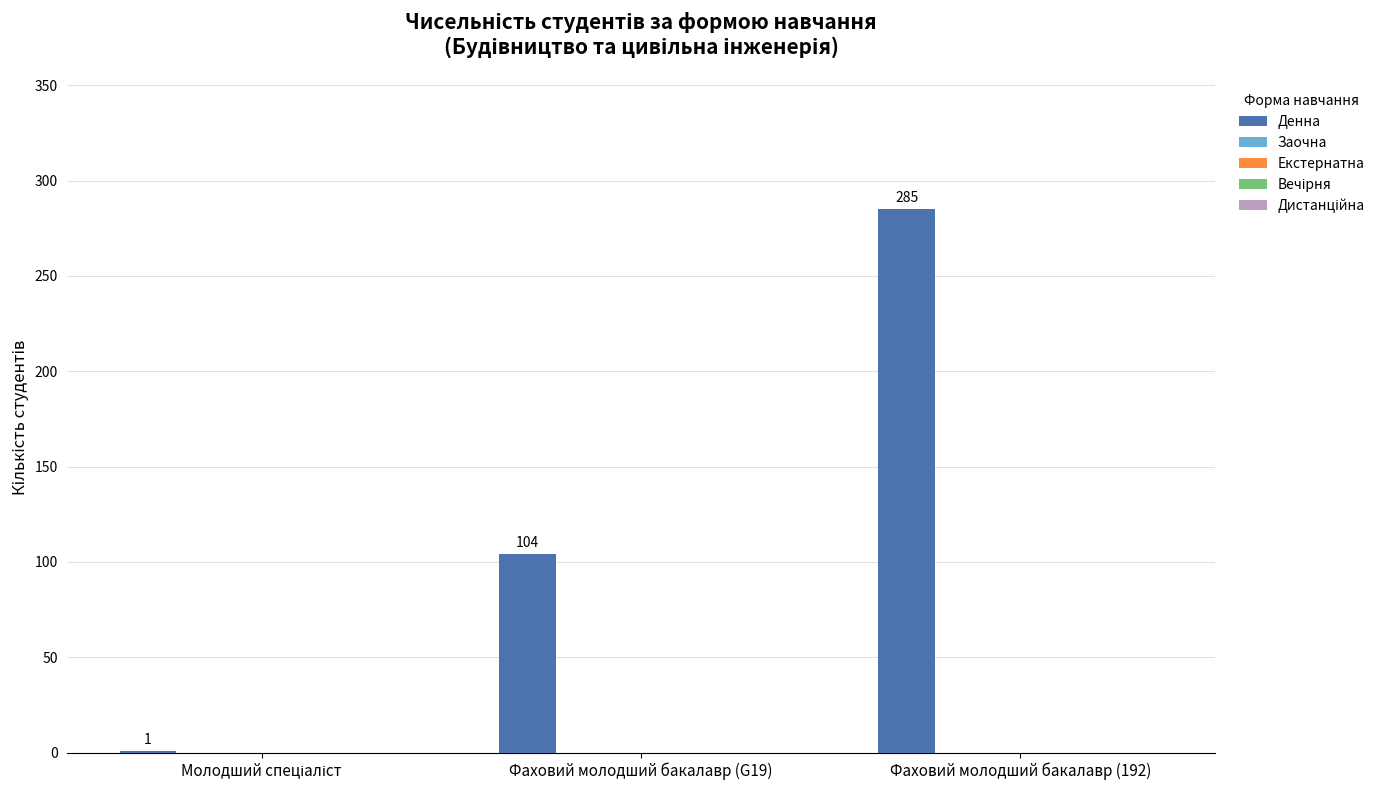

What is the sum of all values?

390